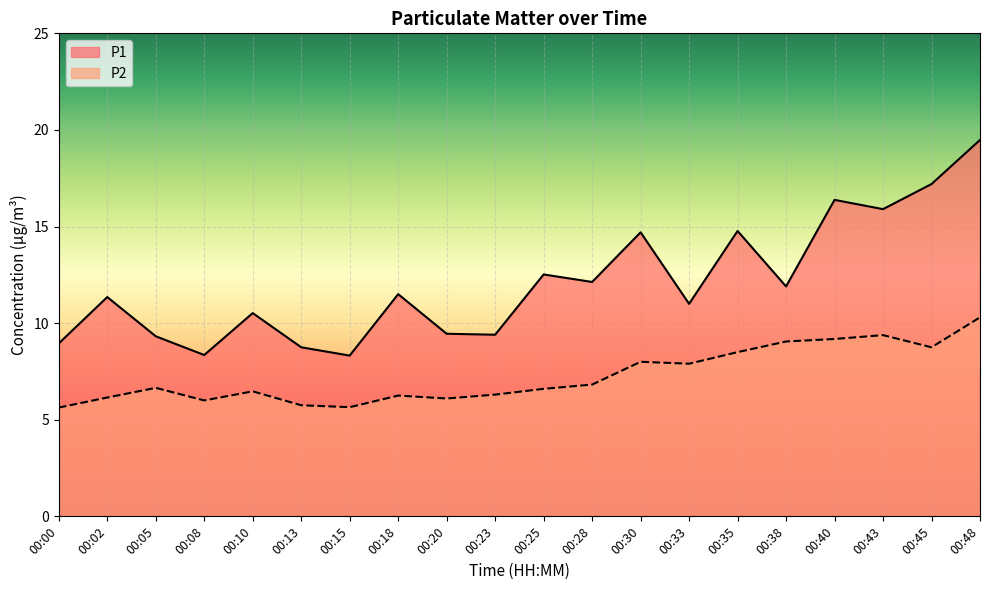

At which label is P1 closest to 13?

00:25